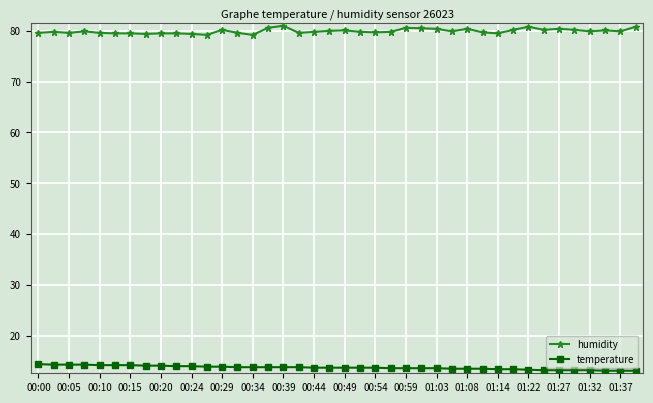

What is the minimum value for temperature?

13.1